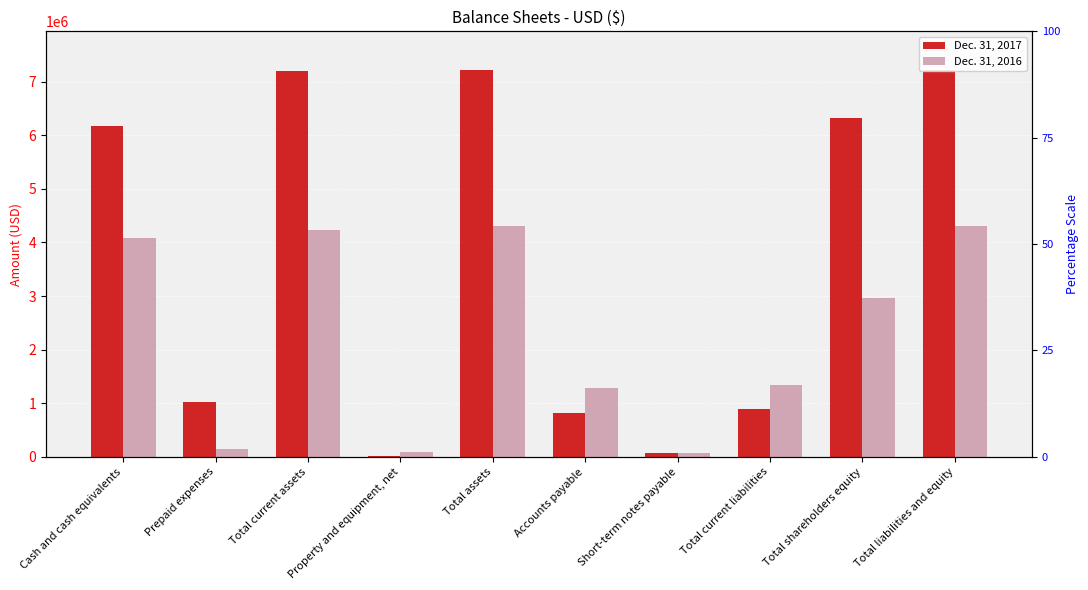

What is the lowest value of the Dec. 31, 2016 series?

66377